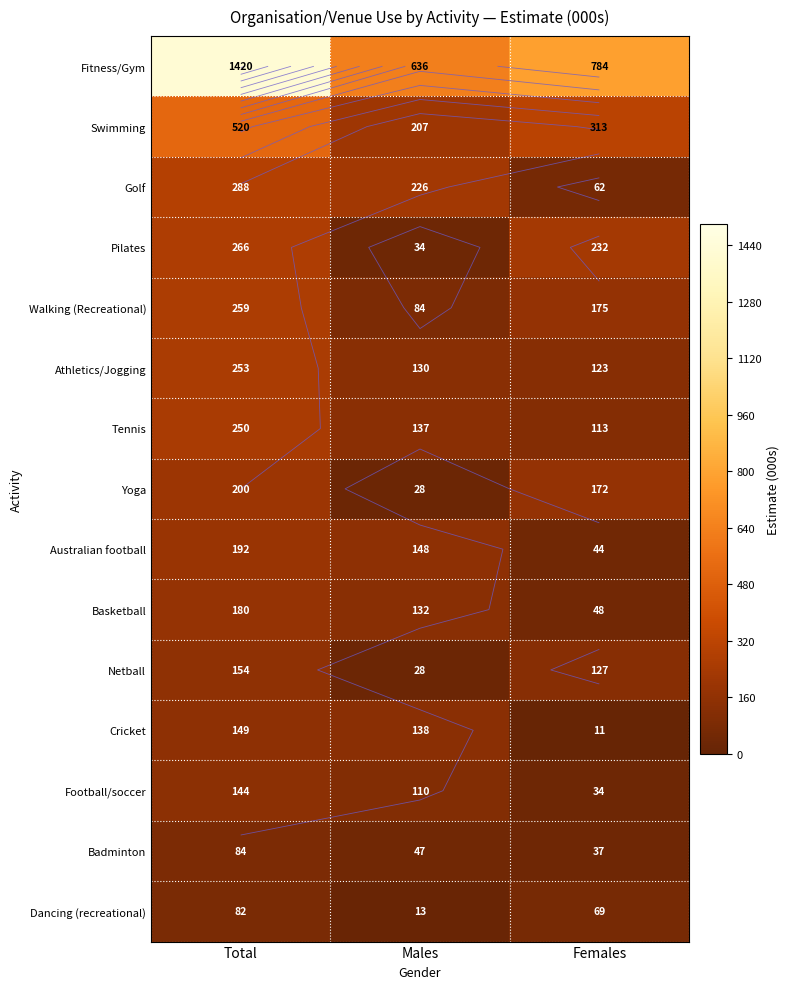

What value does the Dancing (recreational) series have at Females?

69.1